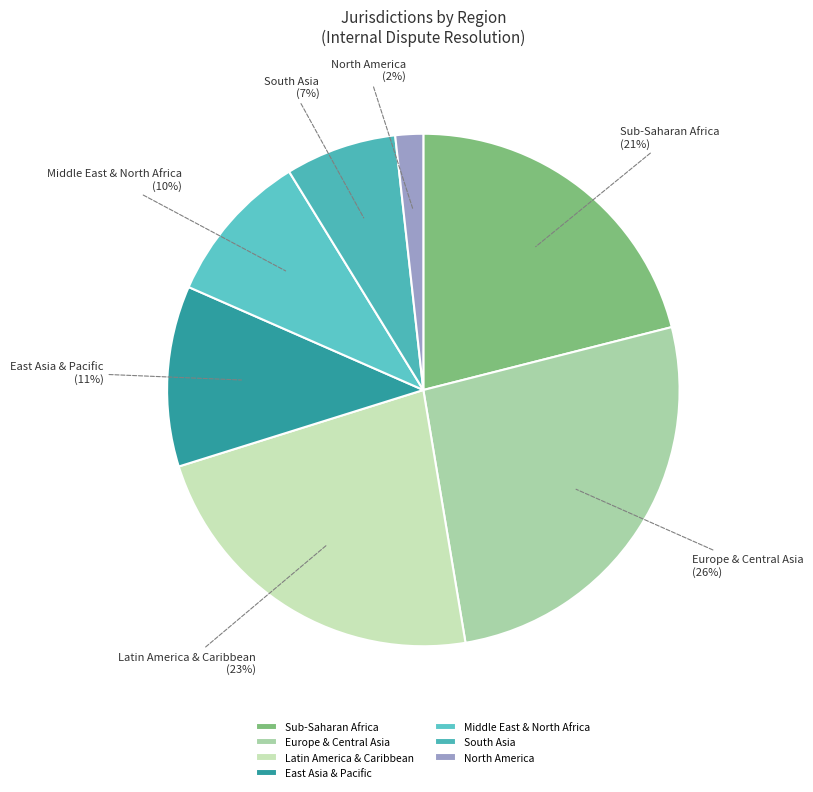

How many slices are in this pie chart?

7